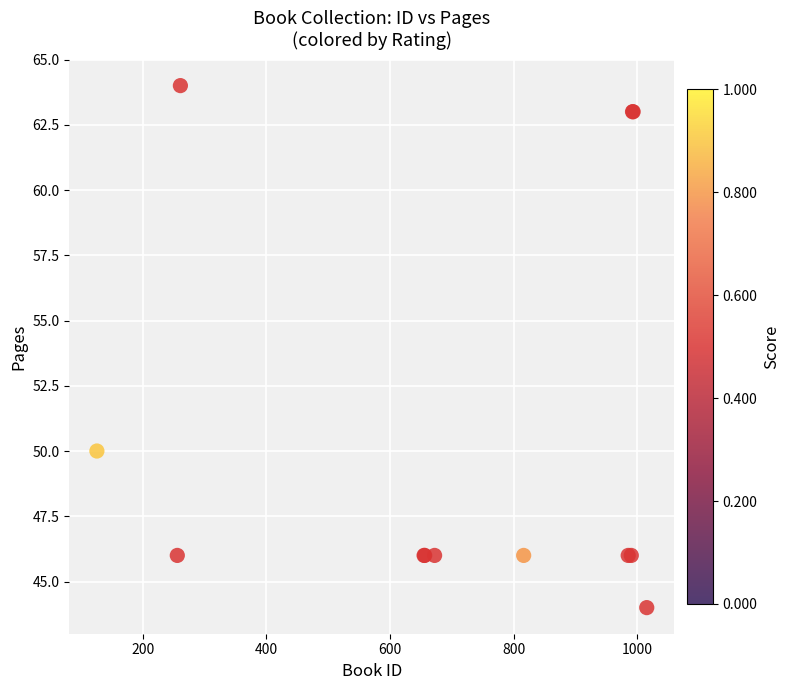

What Y value in the scatter plot is closest to 54?

50